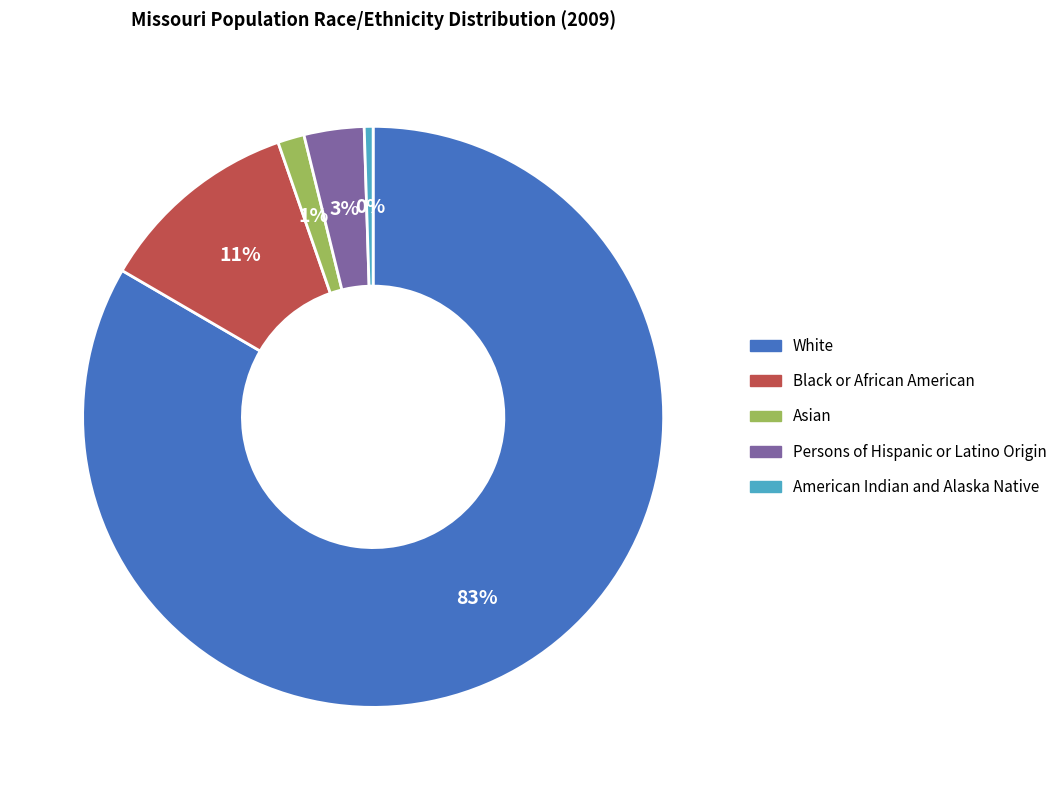

Does any single category account for the majority?

Yes